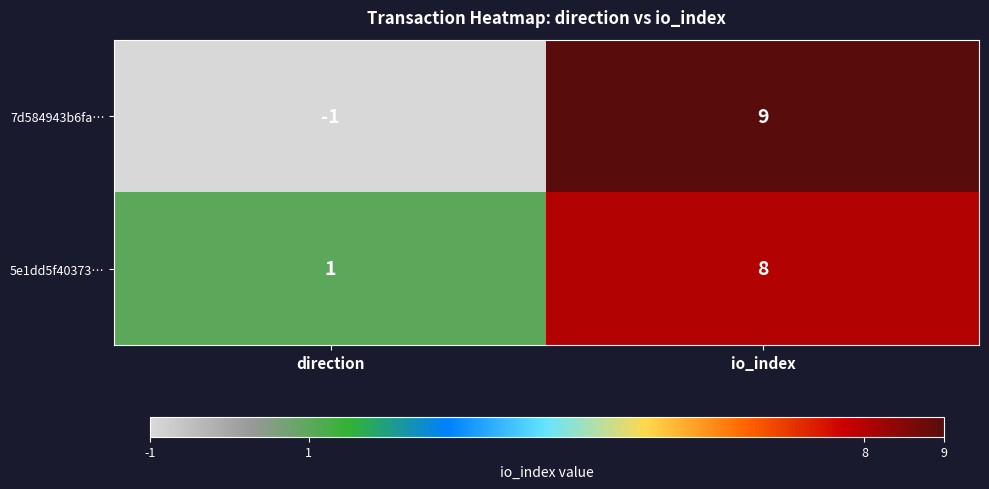

Reading left to right, what are all the values shown in this chart?

7d584943b6fa…: -1	9
5e1dd5f40373…: 1	8